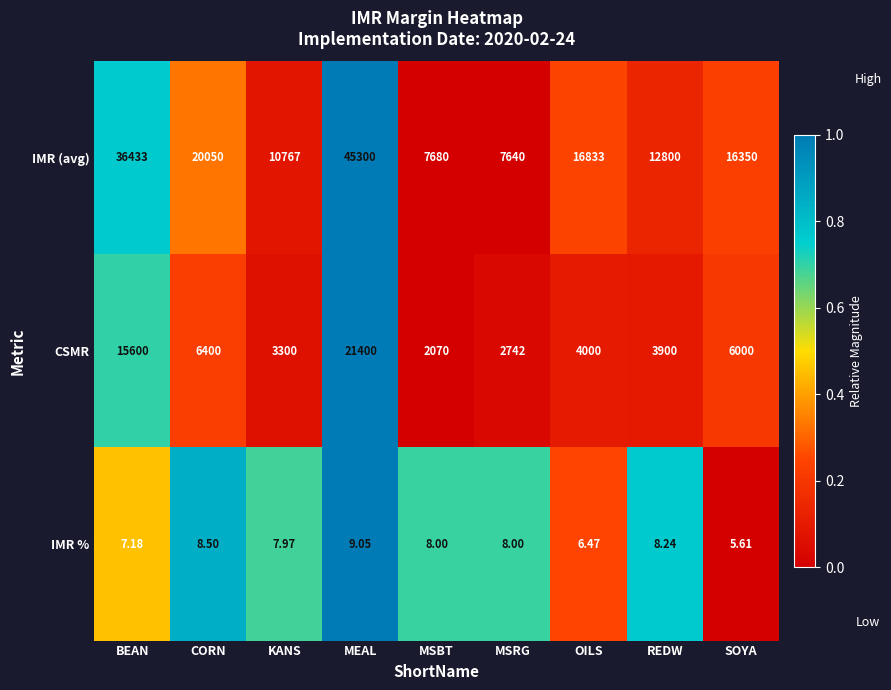

What is the spread (max minus min) of values at MSRG?

7632.0